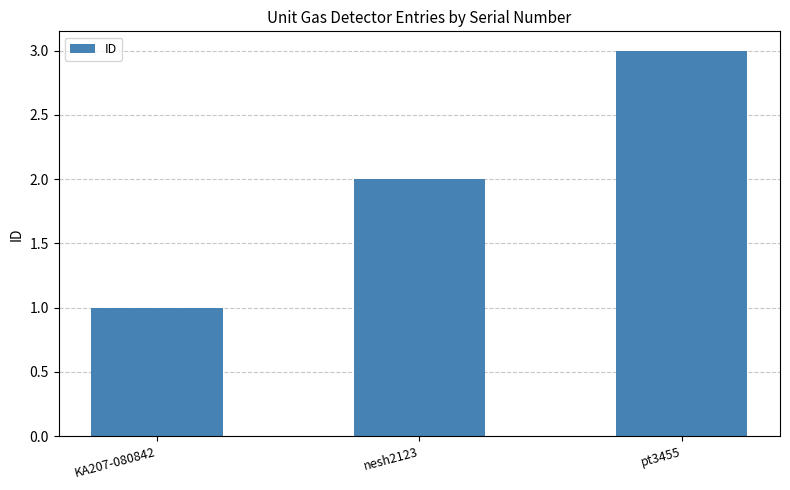

Approximately how many times larger is the value at KA207-080842 compared to nesh2123?

0.5